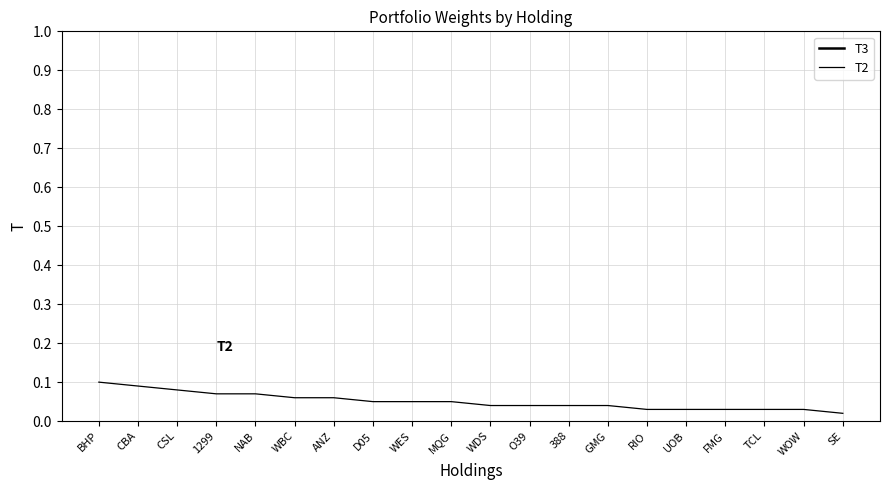

How many T2 values are between 0 and 1?

20